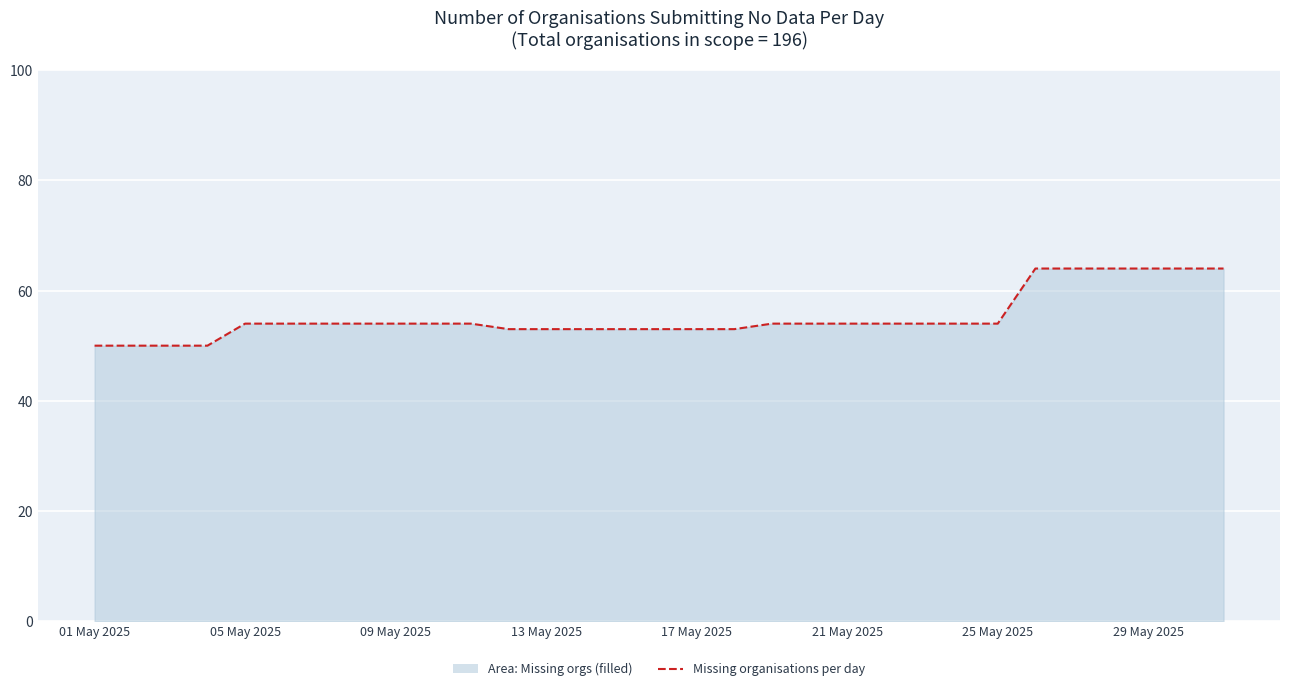

Reading left to right, list all the values displayed in this chart.

50	50	50	50	54	54	54	54	54	54	54	53	53	53	53	53	53	53	54	54	54	54	54	54	54	64	64	64	64	64	64